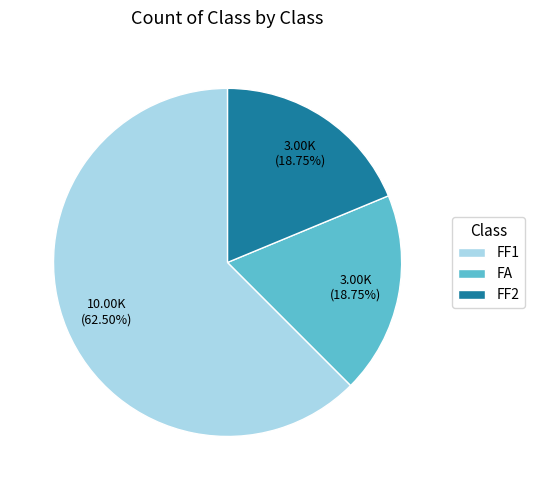

To the nearest percent, what is the combined percentage of FF2 and FF1?

81%